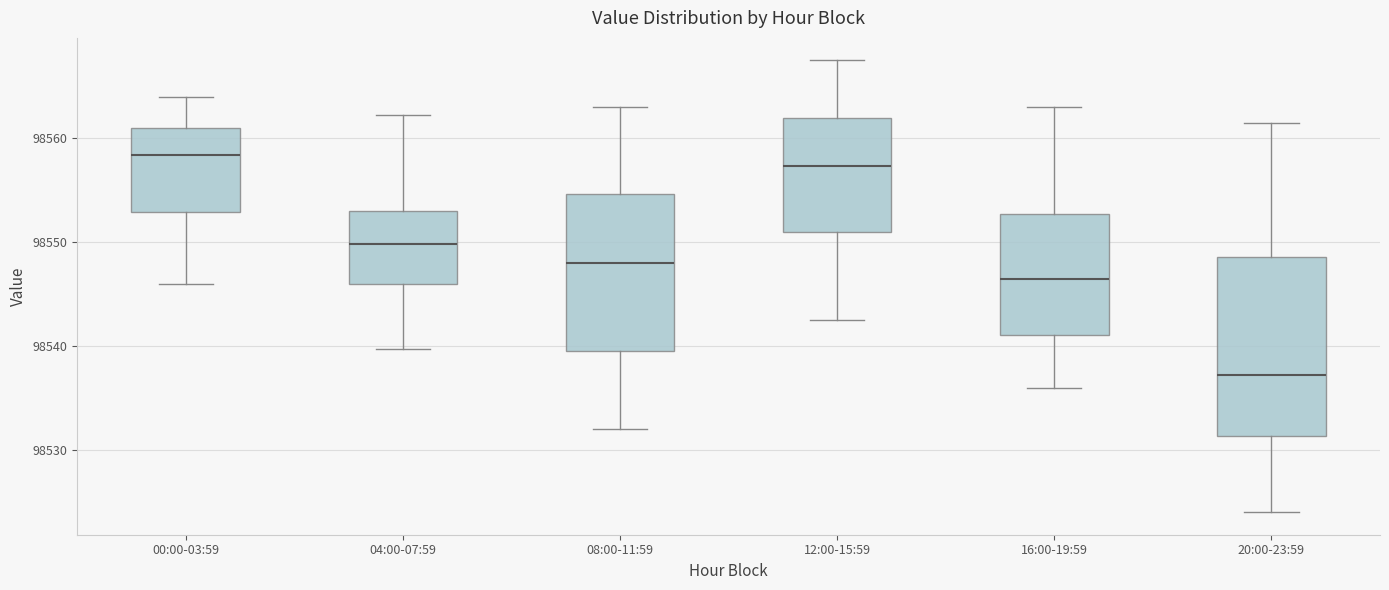

Reading left to right, transcribe this box plot: for each box, give where its median line is, the range the box spans, and where its two whiskers end, as read against the y-axis. The values are not printed on the chart, so give them approximately, as read against the axis.

00:00-03:59: median 98558, box 98553 to 98561, whiskers 98546 to 98564
04:00-07:59: median 98550, box 98546 to 98553, whiskers 98540 to 98562
08:00-11:59: median 98548, box 98540 to 98555, whiskers 98532 to 98563
12:00-15:59: median 98557, box 98551 to 98562, whiskers 98543 to 98568
16:00-19:59: median 98547, box 98541 to 98553, whiskers 98536 to 98563
20:00-23:59: median 98537, box 98531 to 98549, whiskers 98524 to 98562